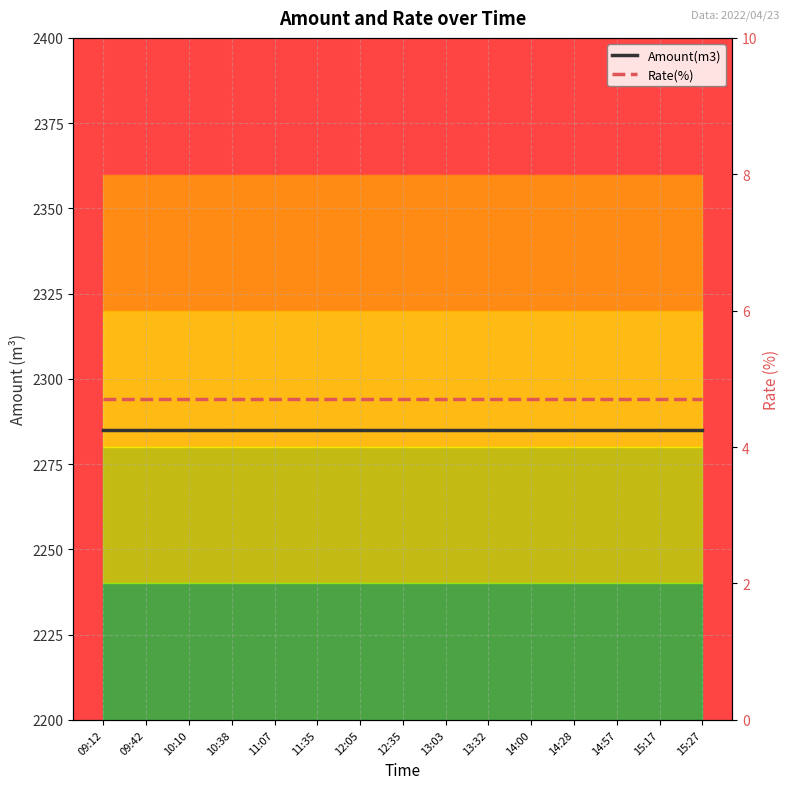

Which series has the largest total across all categories?

Amount(m3)